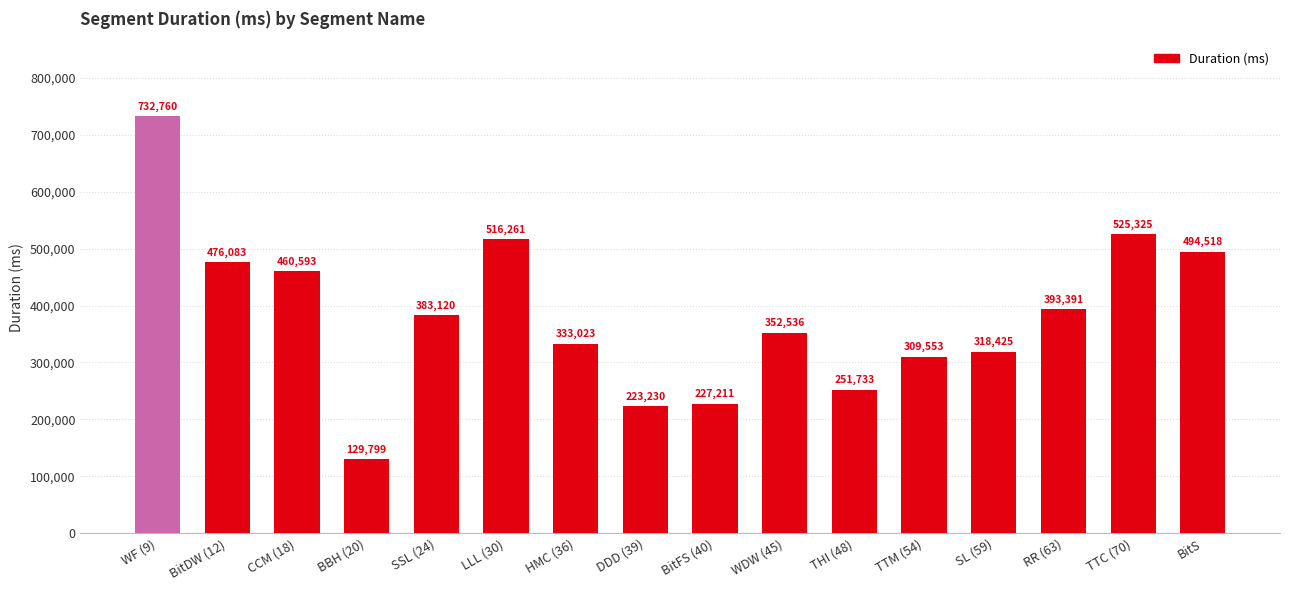

What is the difference between the second highest and second lowest values?

302095